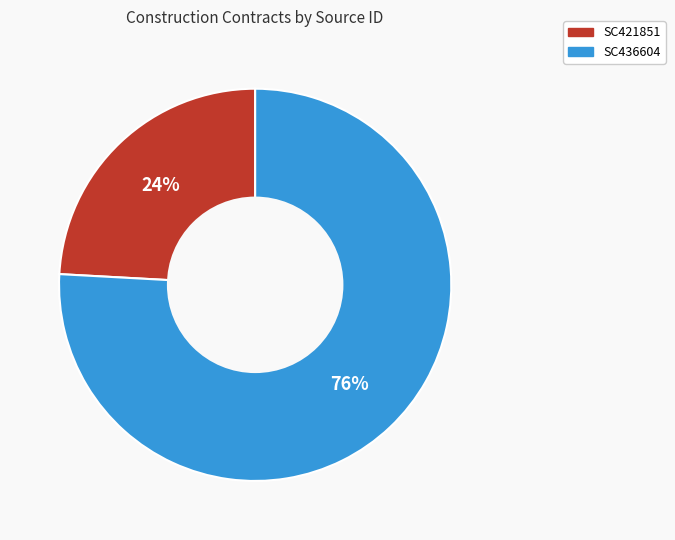

Between SC436604 and SC421851, which is larger?

SC436604